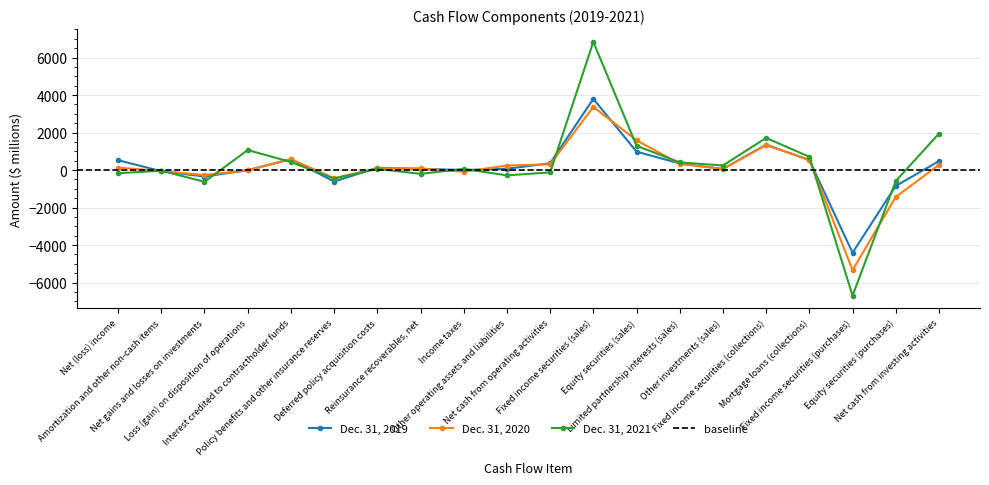

True or false: Dec. 31, 2020 has more than 0 interior local peaks.

True